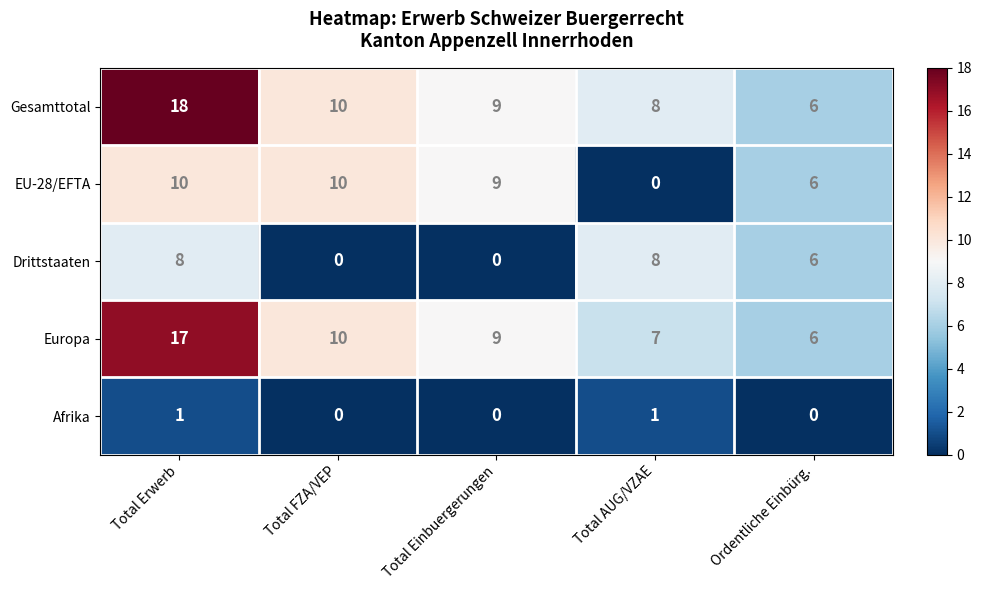

Which series has the largest range (max minus min)?

Gesamttotal